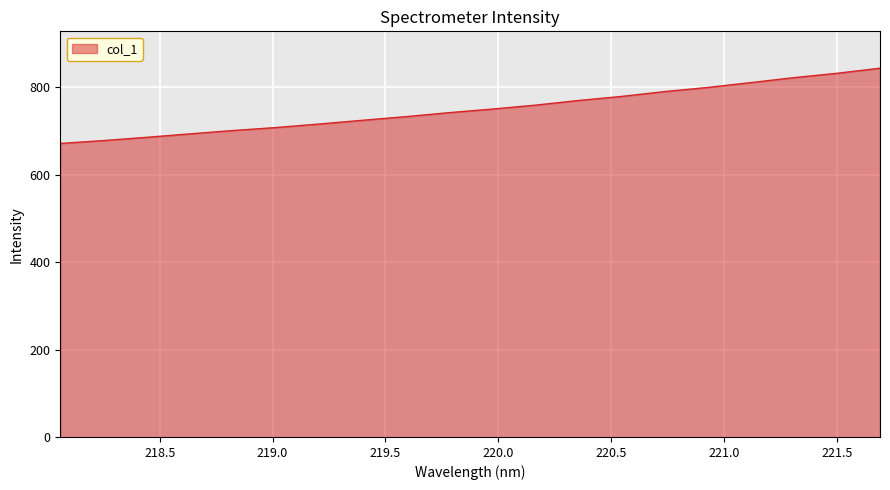

Does the chart have visible grid lines?

Yes